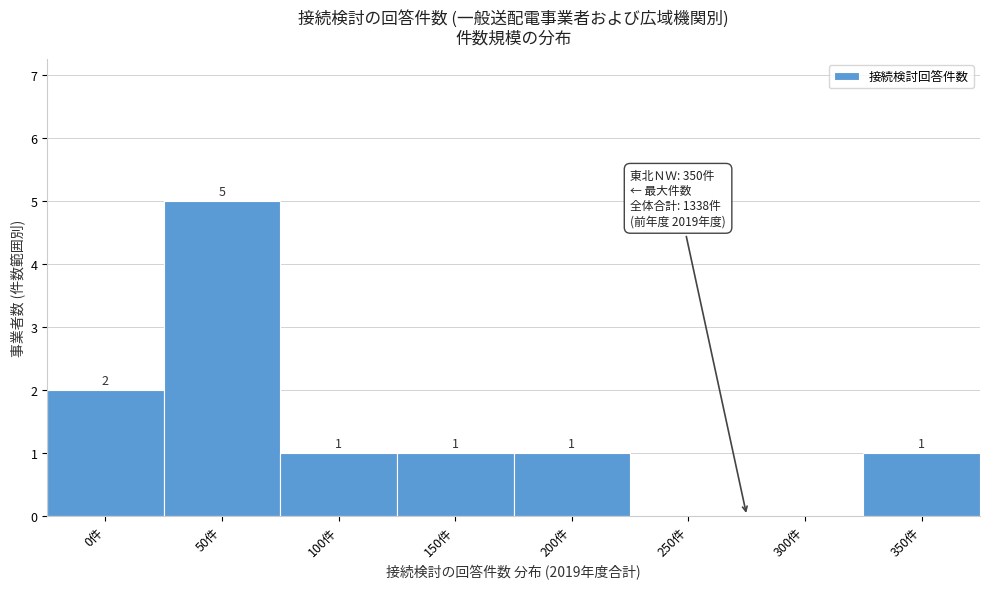

Reading left to right, transcribe all the data shown in this chart.

0件=2	50件=5	100件=1	150件=1	200件=1	250件=0	300件=0	350件=1